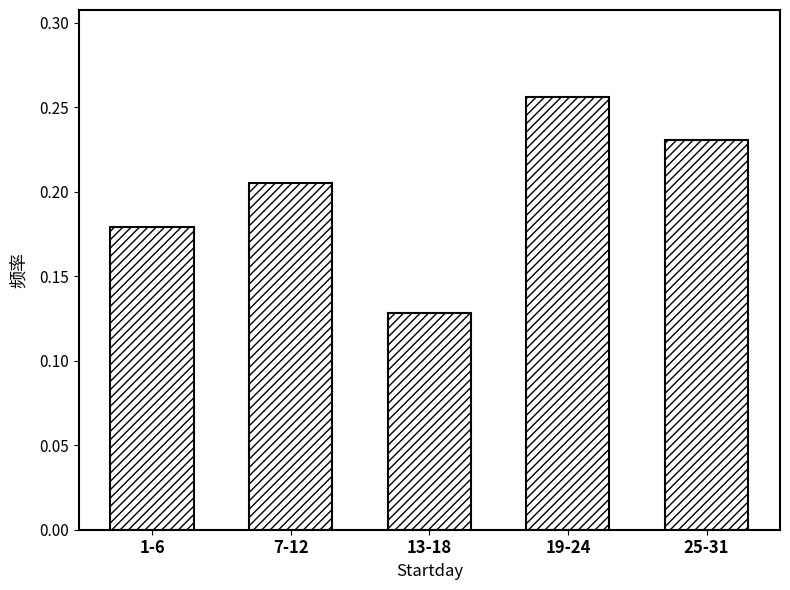

What is the label of the 1st bar from the right?

25-31